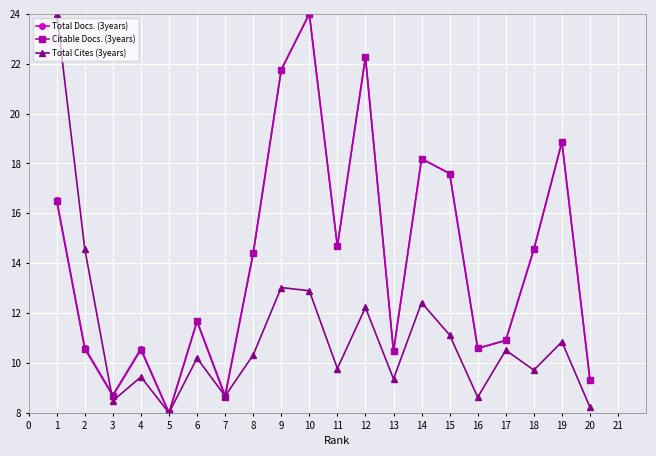

What is the value of the Total Cites (3years) point at the 2nd from the left?

14.6